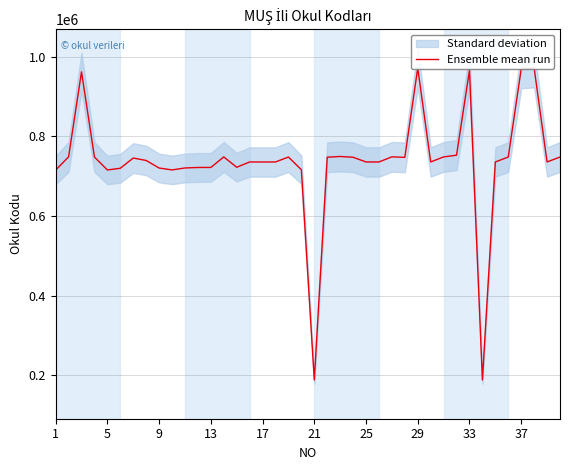

What is the ratio of the value at 36 to the value at 13?

1.3